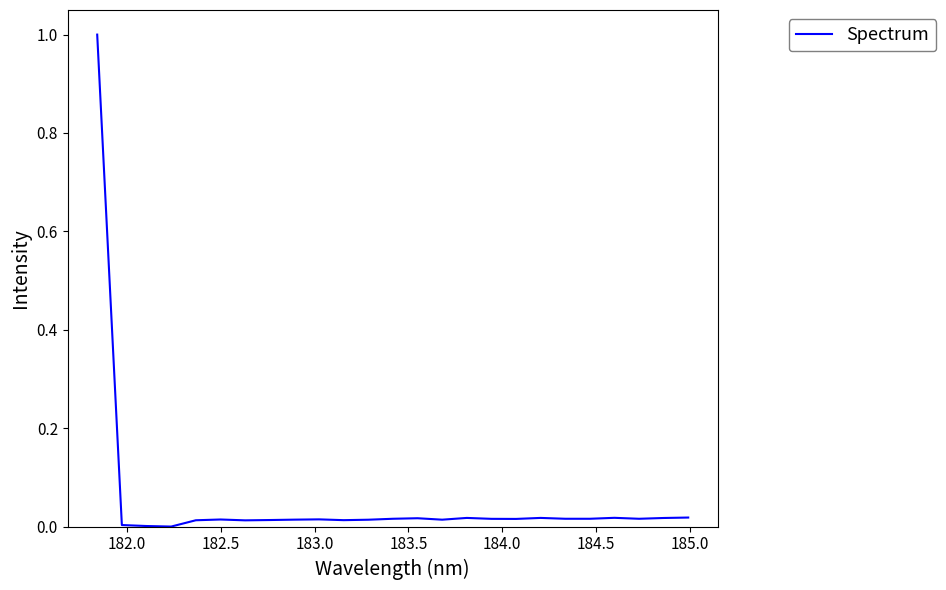

What is the maximum value shown in the chart?

1.0